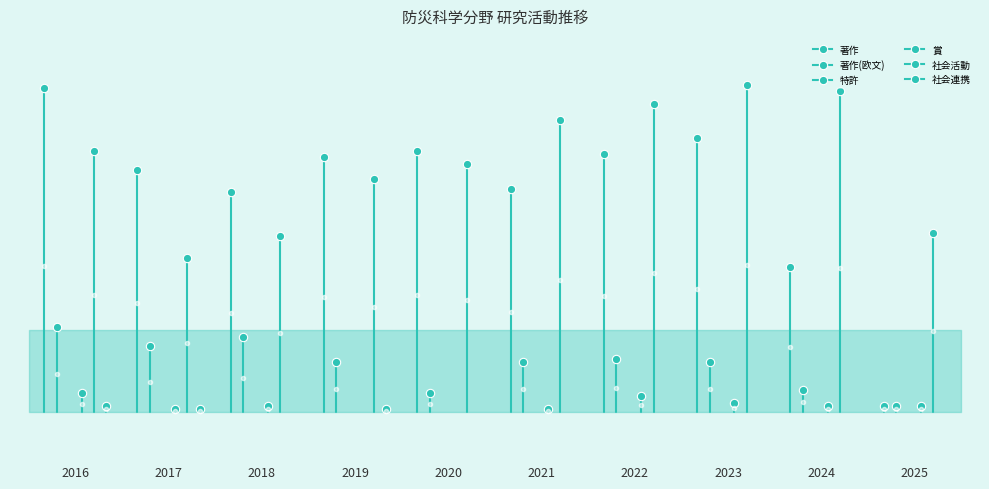

Reading left to right, what are all the values shown in this chart?

著作: 2016=103	2017=77	2018=70	2019=81	2020=83	2021=71	2022=82	2023=87	2024=46	2025=2
著作(欧文): 2016=27	2017=21	2018=24	2019=16	2020=6	2021=16	2022=17	2023=16	2024=7	2025=2
特許: 2016=0	2017=0	2018=0	2019=0	2020=0	2021=0	2022=0	2023=0	2024=0	2025=0
賞: 2016=6	2017=1	2018=2	2019=0	2020=0	2021=1	2022=5	2023=3	2024=2	2025=2
社会活動: 2016=83	2017=49	2018=56	2019=74	2020=79	2021=93	2022=98	2023=104	2024=102	2025=57
社会連携: 2016=2	2017=1	2018=0	2019=1	2020=0	2021=0	2022=0	2023=0	2024=0	2025=0